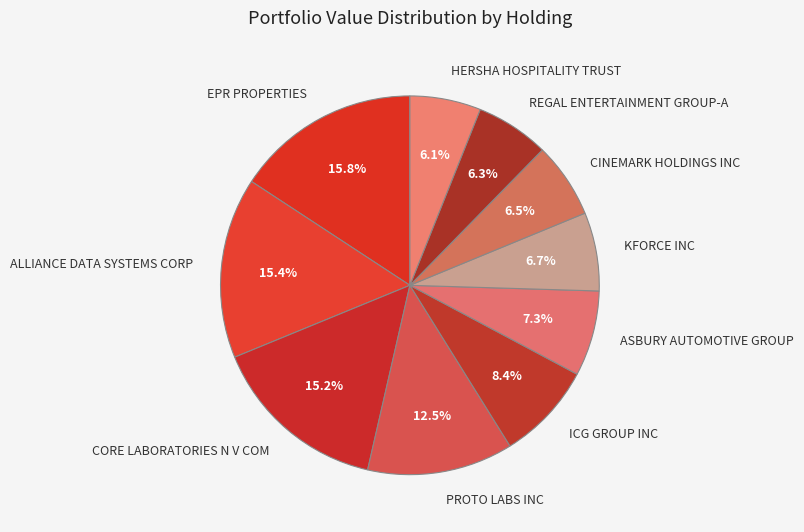

To the nearest percent, what percentage of the pie is ASBURY AUTOMOTIVE GROUP?

7%